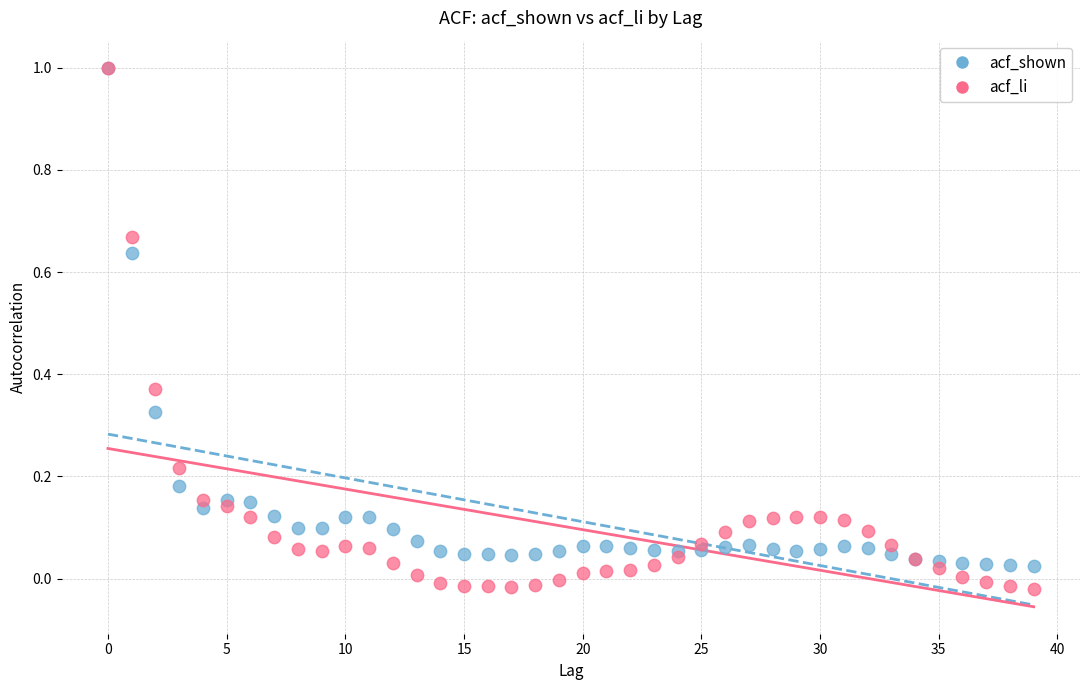

What are all the series names shown in the legend?

acf_shown, acf_li